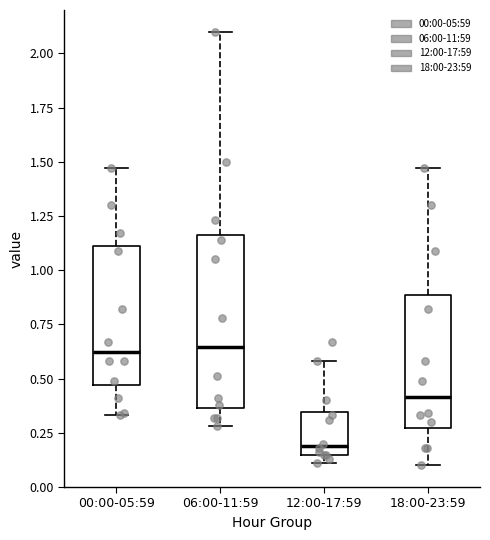

Where does the lower whisker of the box for 00:00-05:59 end on the y-axis? The values are not printed on the chart, so give them approximately, as read against the axis.

0.35